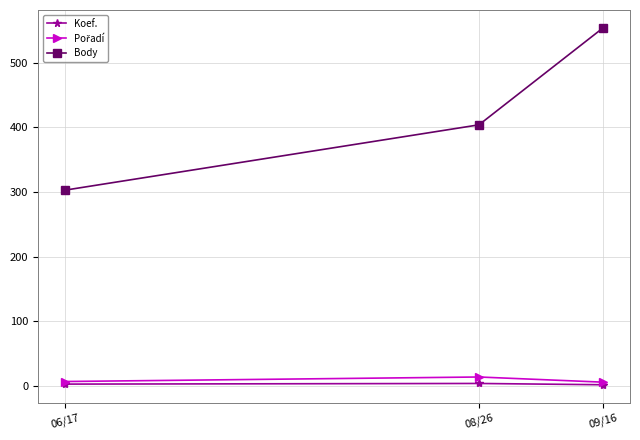

What is the label of the 3rd point from the right?

06/17